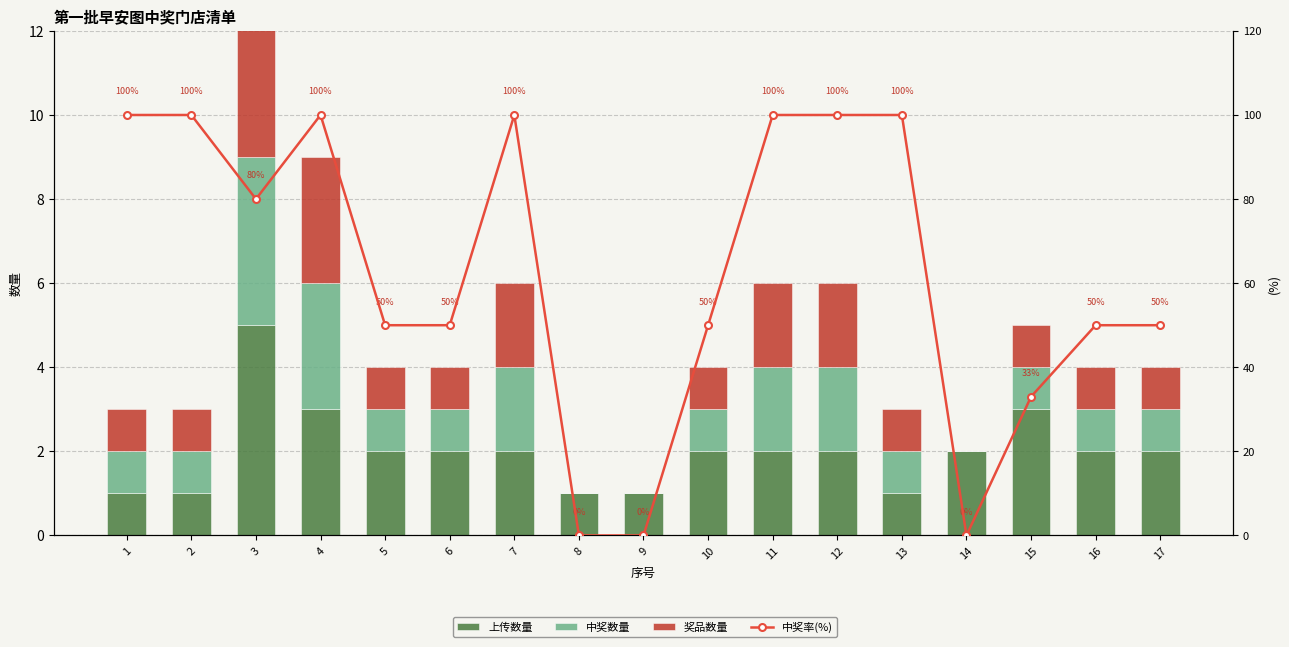

How many values in the 中奖率(%) series exceed 50?

8